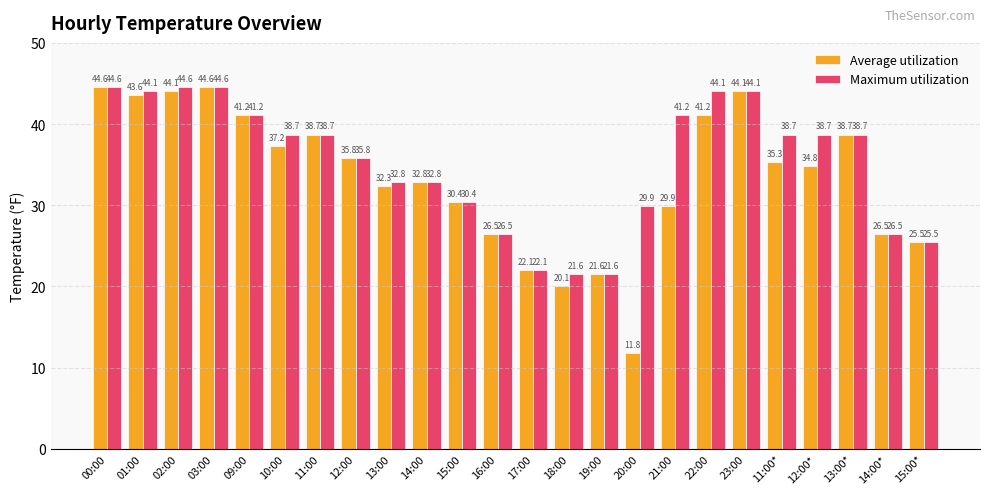

True or false: Average utilization has a value of 5.8 at 19:00.

False